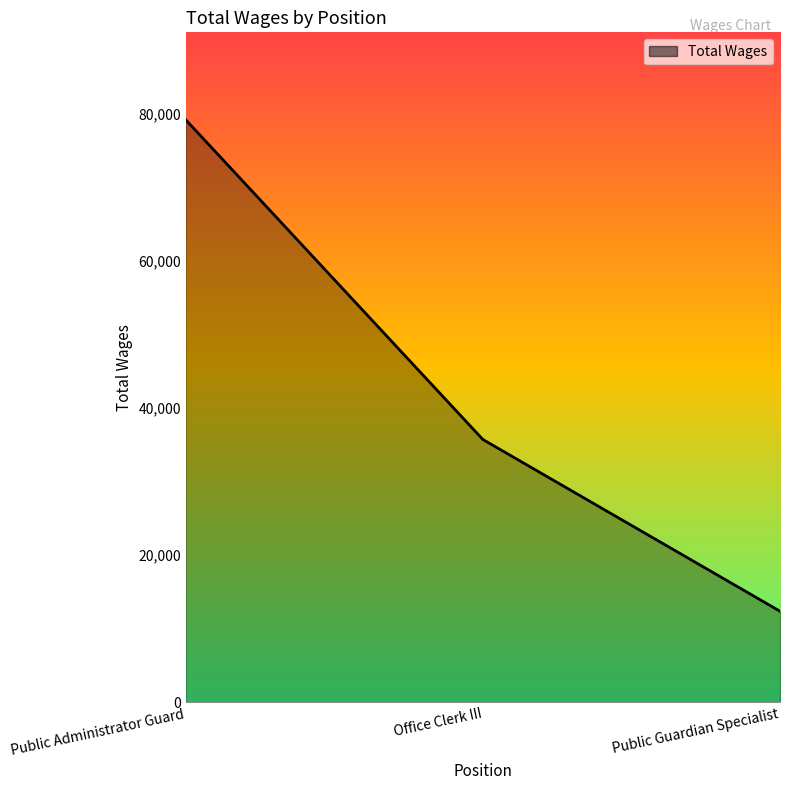

How many values are below 35712?

1